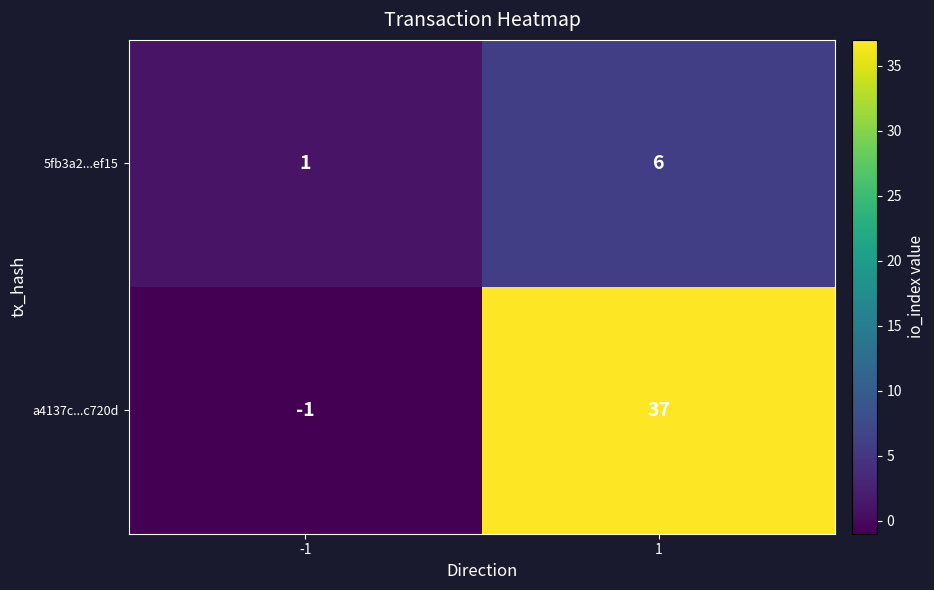

How many values in a4137c...c720d are above zero?

1